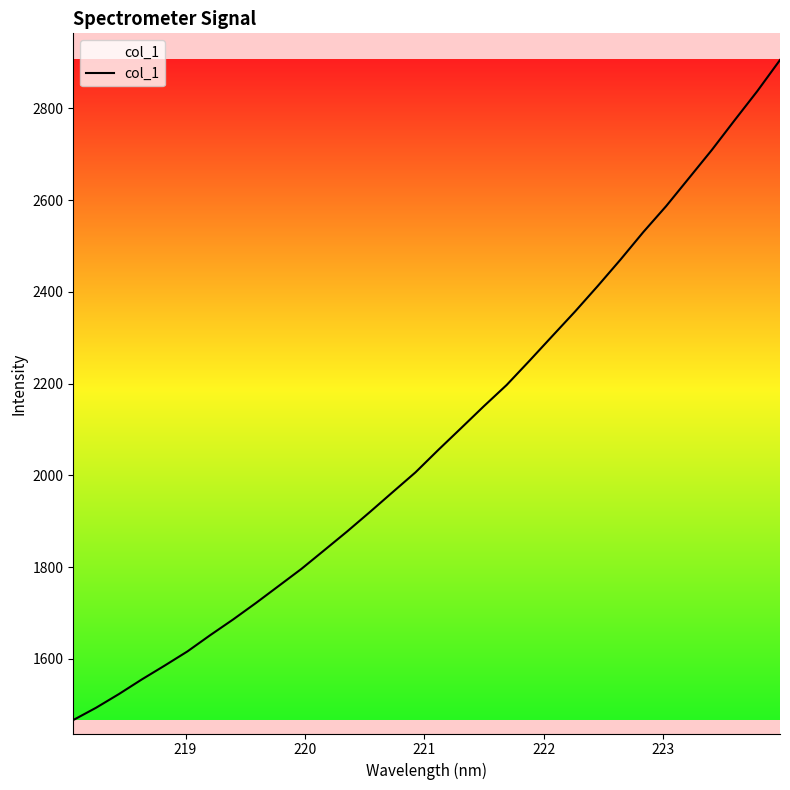

Count the number of data series in this chart.

1